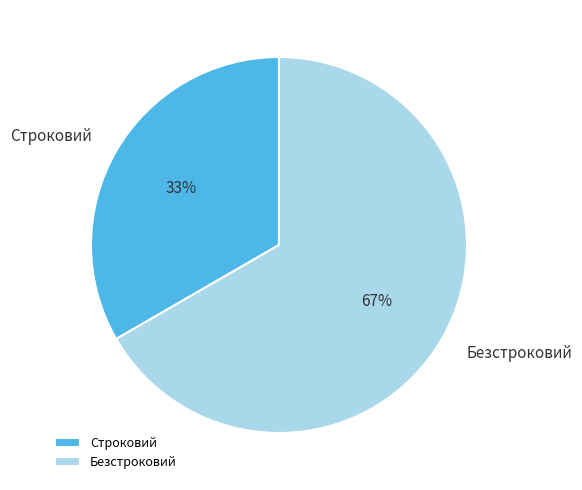

How many slices are in this pie chart?

2